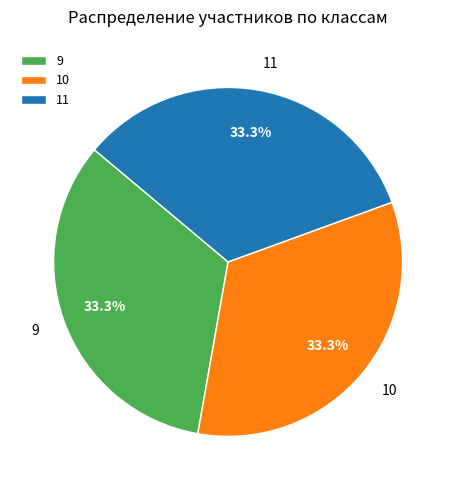

What is the ratio of the value at 11 to the value at 10?

1.0